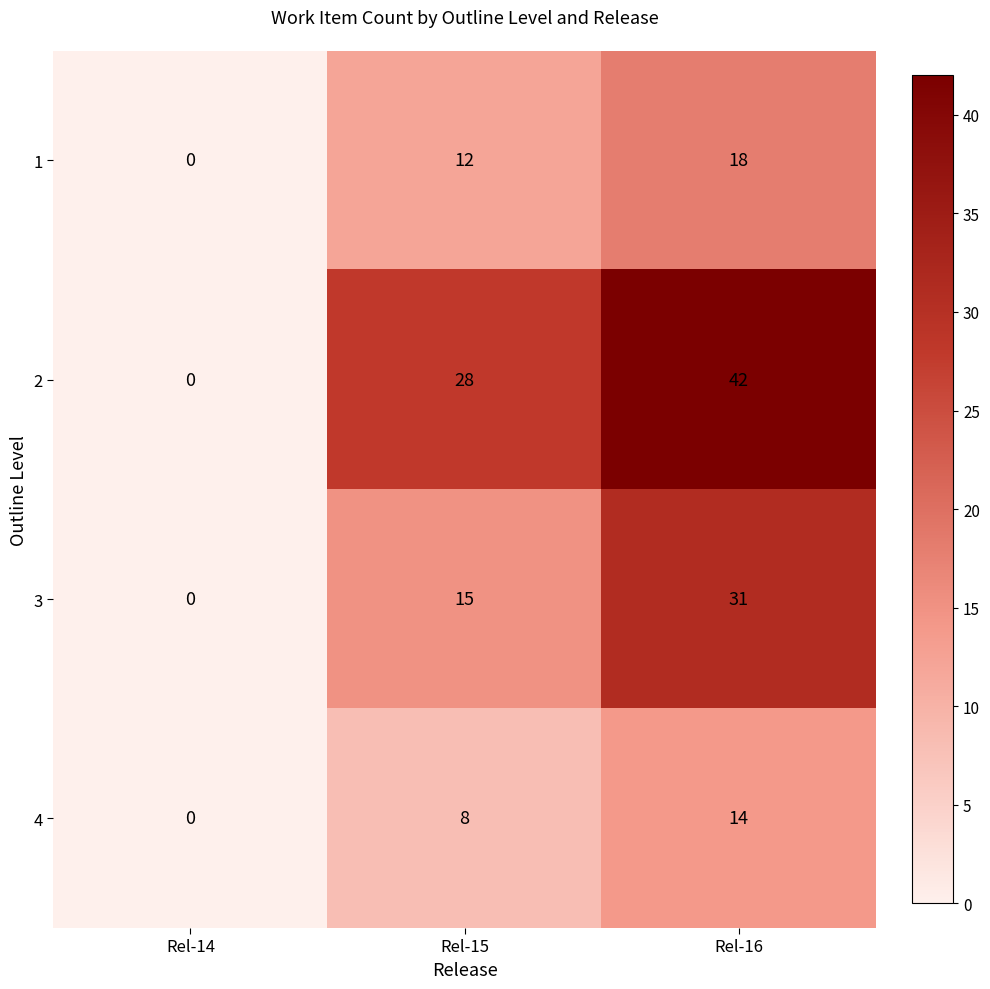

Where is 4 nearest to the value 7?

Rel-15